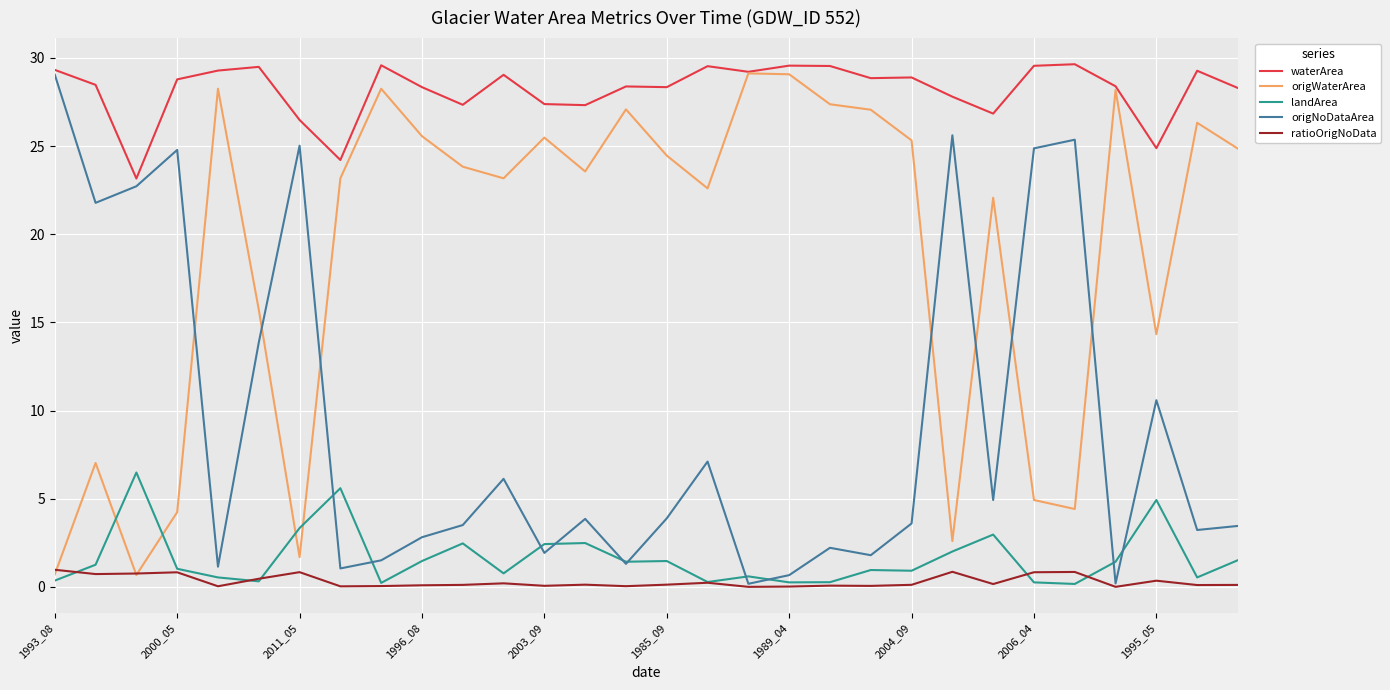

Is this an area chart (filled region under the line)?

No